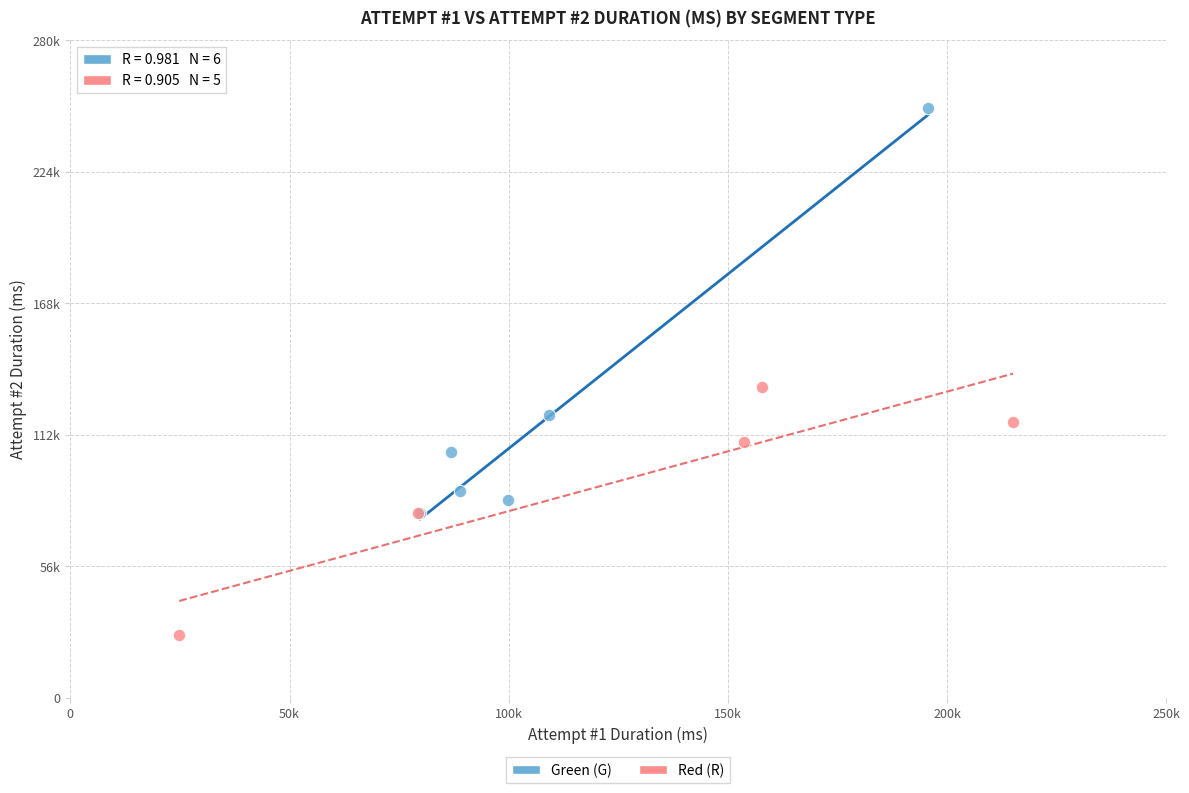

Which series reaches the minimum Y coordinate?

Red (R)